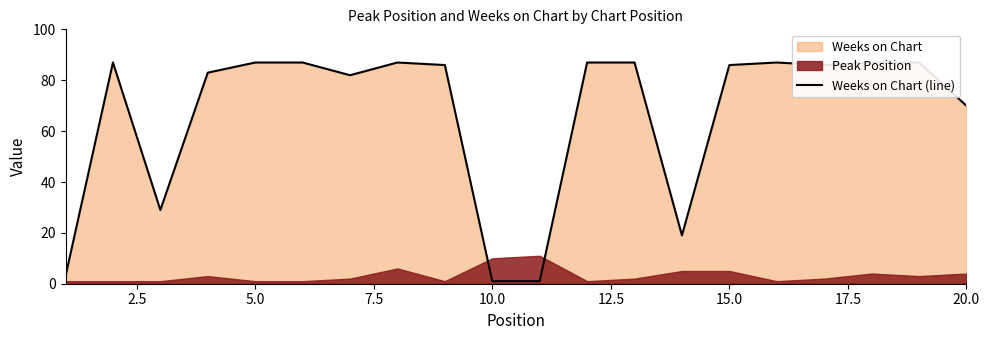

Does the chart have visible grid lines?

No